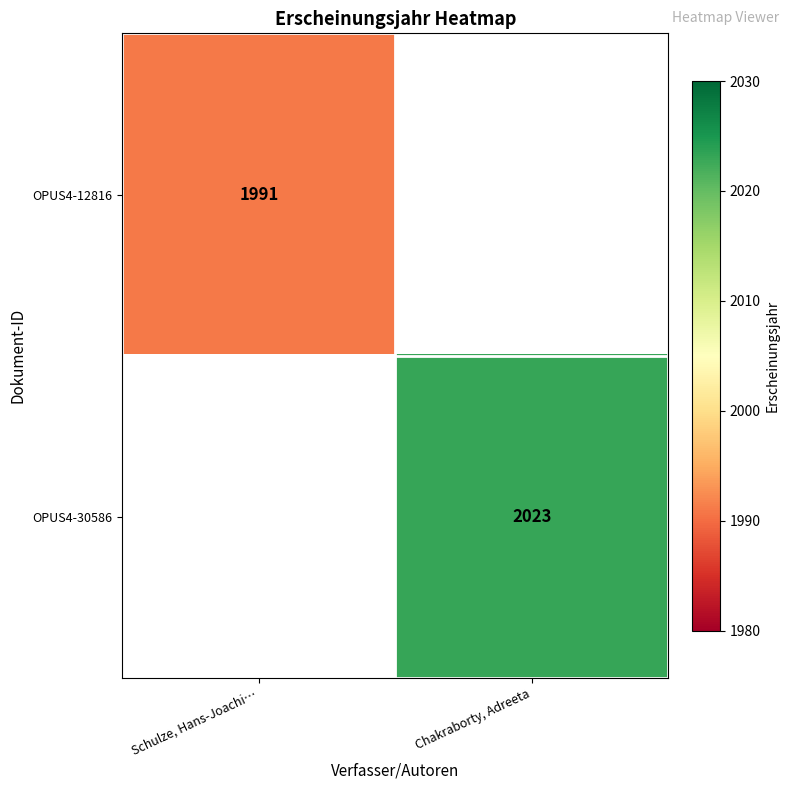

Is the value of OPUS4-12816 at Schulze, Hans-Joachi… greater than the value of OPUS4-30586 at Chakraborty, Adreeta?

No